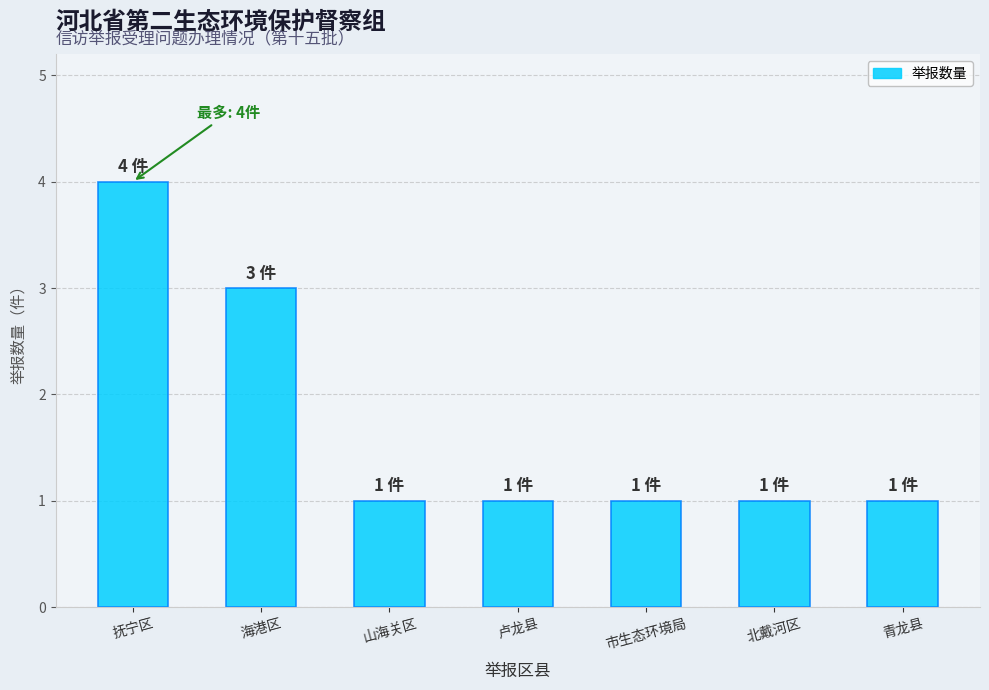

What is the sum of all values?

12